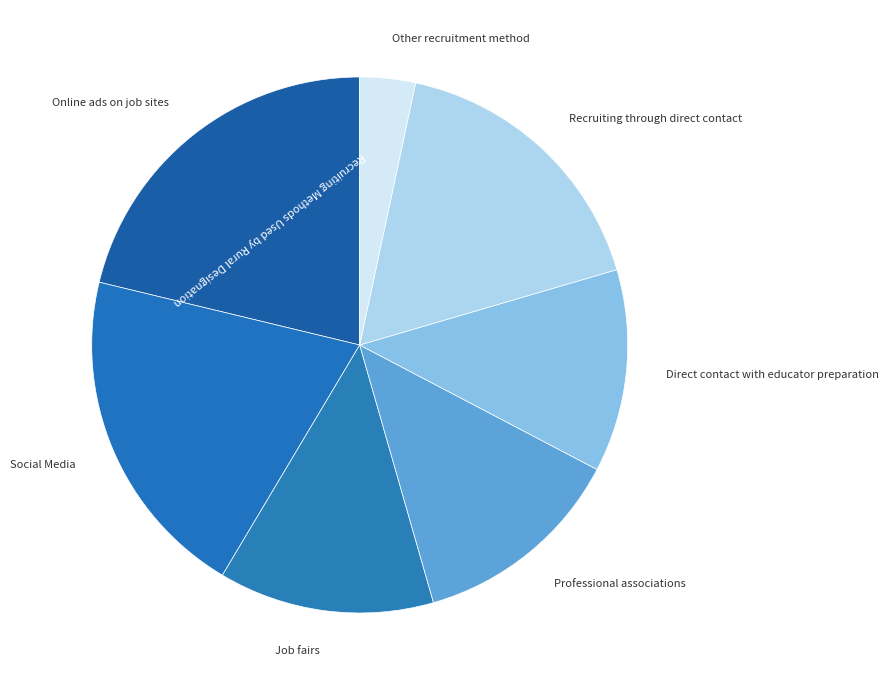

Count the number of slices in the pie.

7